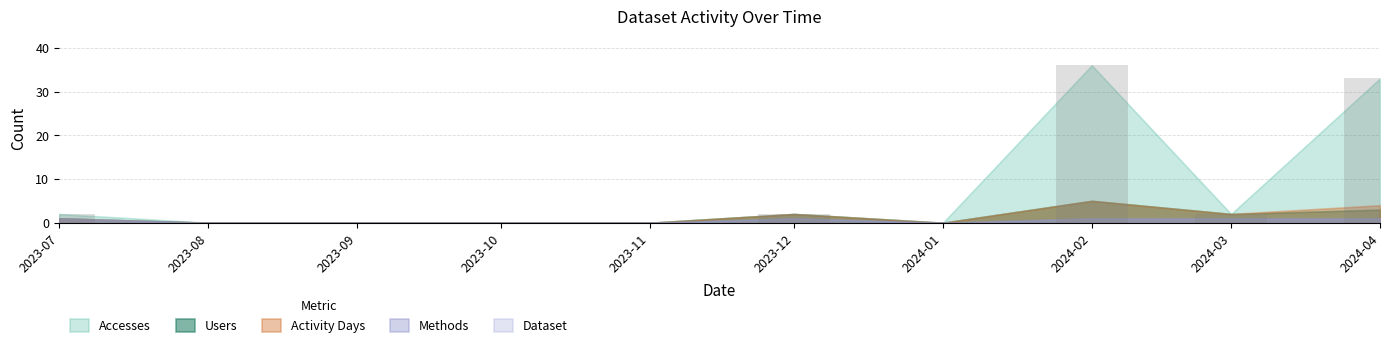

How many distinct data groups are displayed?

1